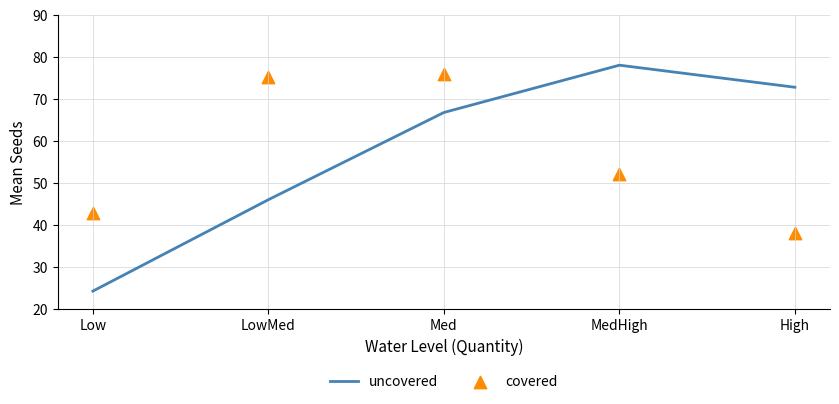

Which series reaches the maximum Y coordinate?

uncovered